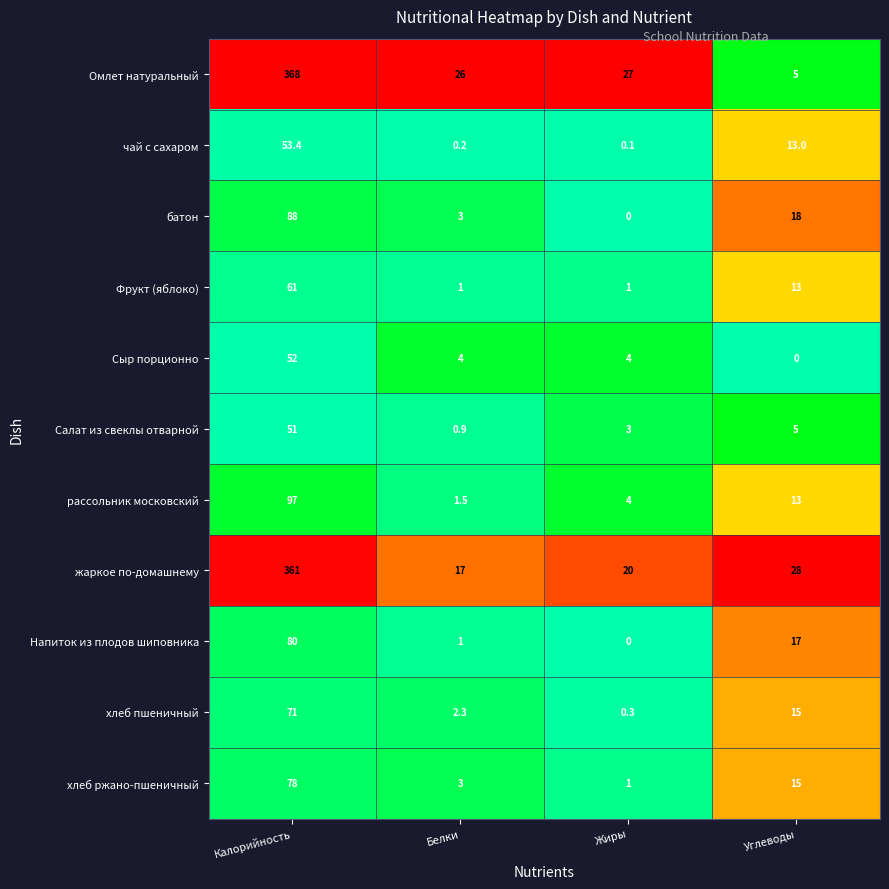

What is the sum of all Напиток из плодов шиповника values?

98.0